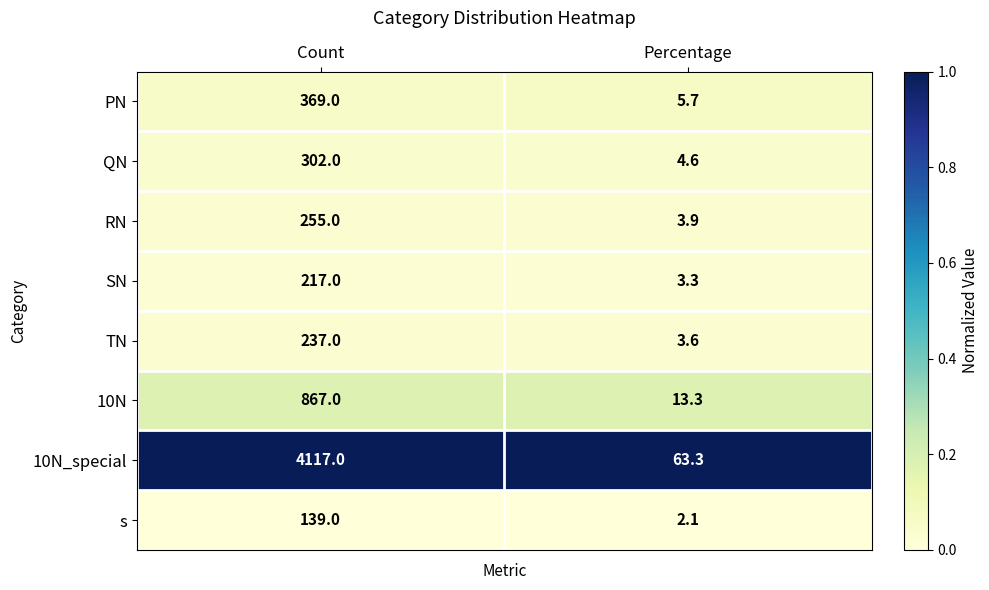

At which category does the chart reach its peak across all series?

Count